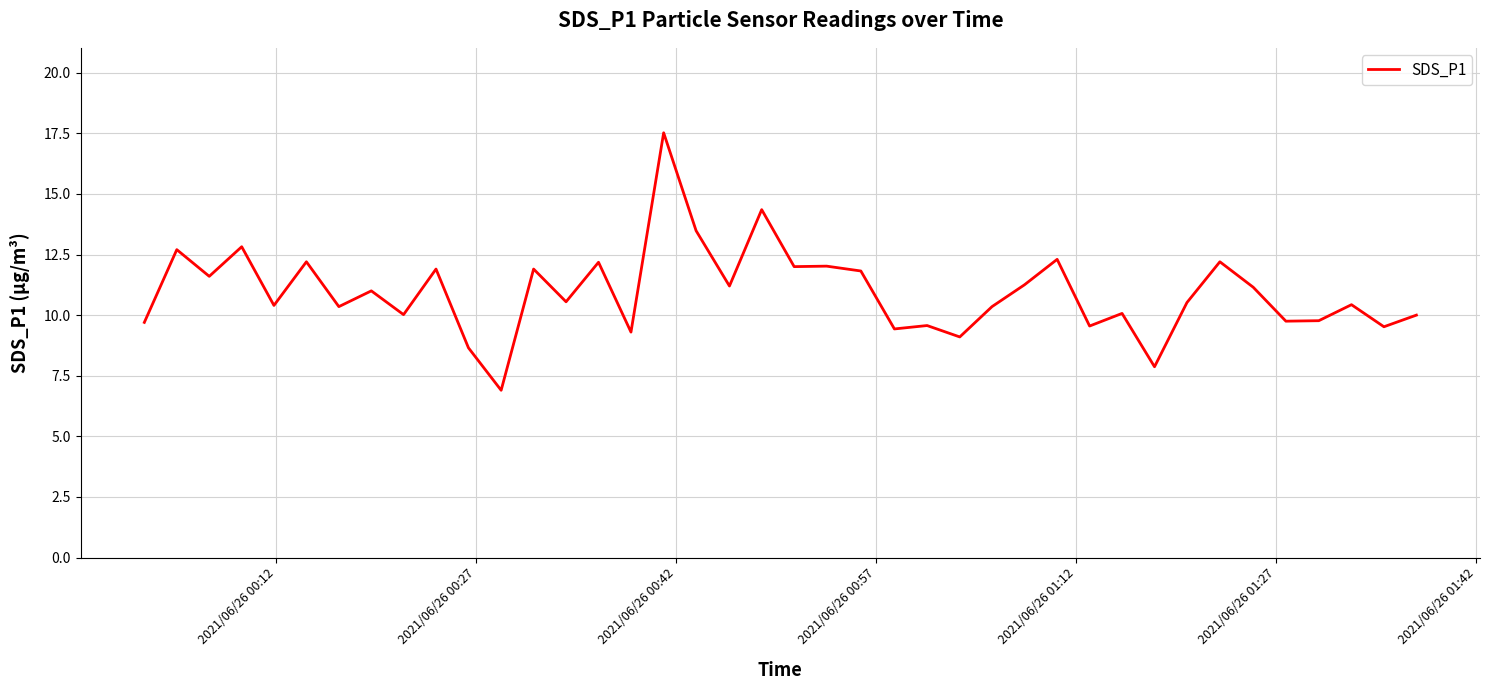

What is the maximum value shown in the chart?

17.5